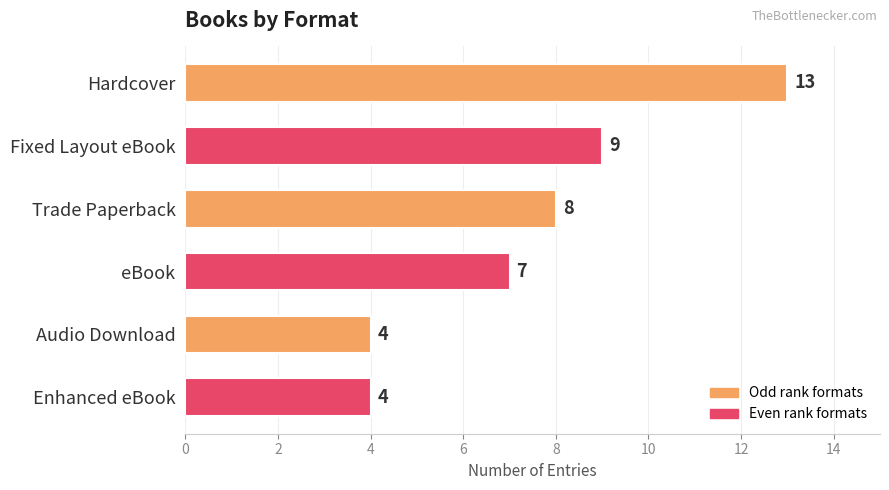

What is the difference between the maximum and minimum values?

9